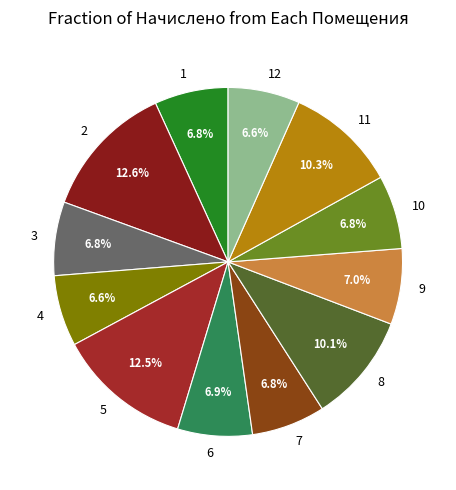

True or false: 8 accounts for 10% of the total.

True